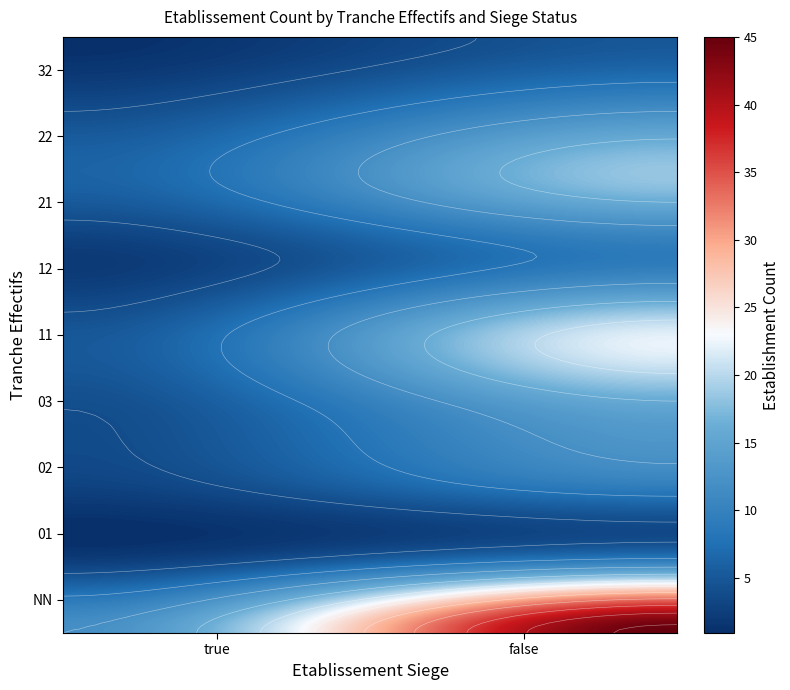

What is the difference between the maximum and minimum values?

44